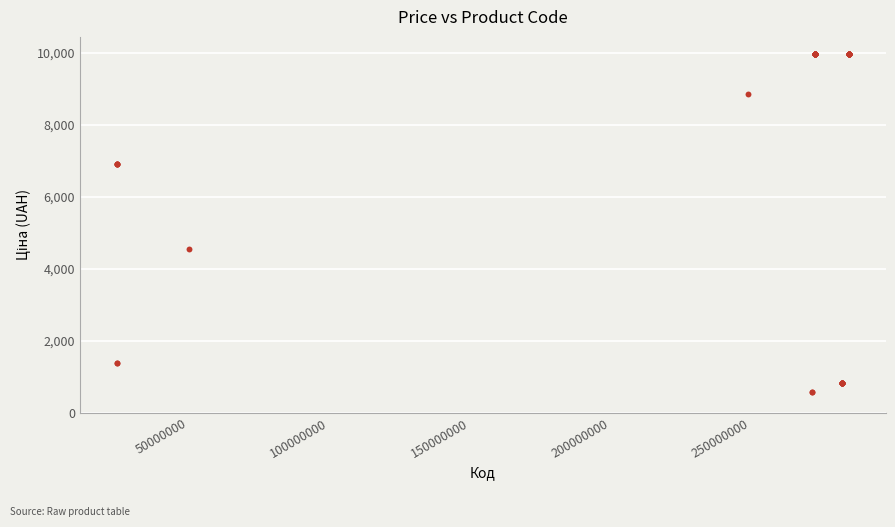

What Y value in the scatter plot is closest to 5282?

4561.9